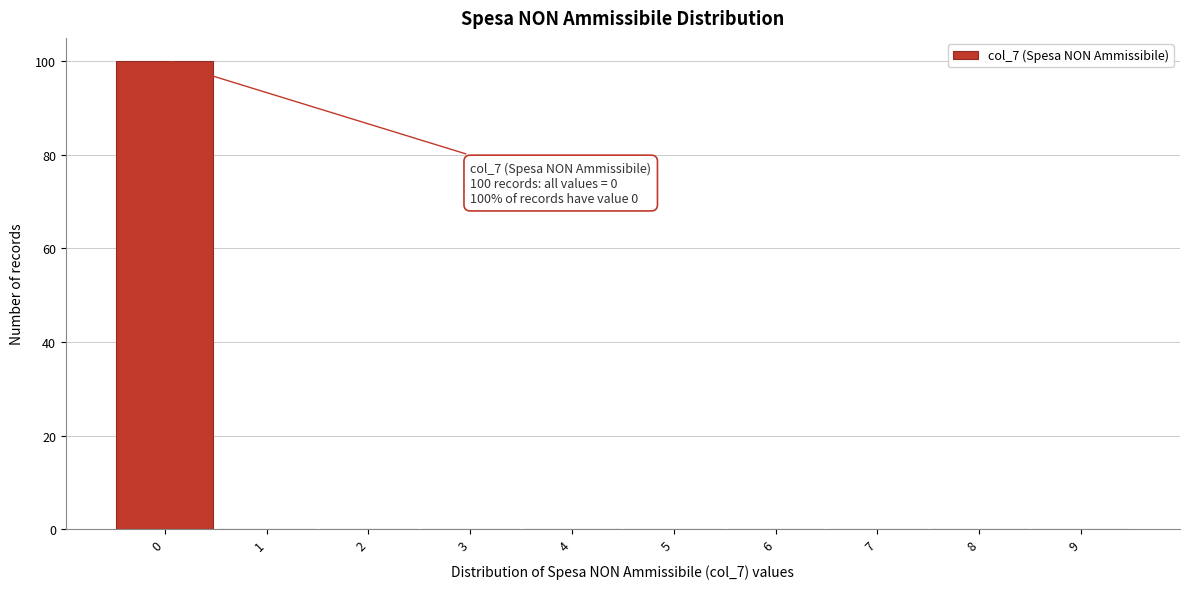

Which range on the x-axis has the tallest bar?

-0.5 to 0.5